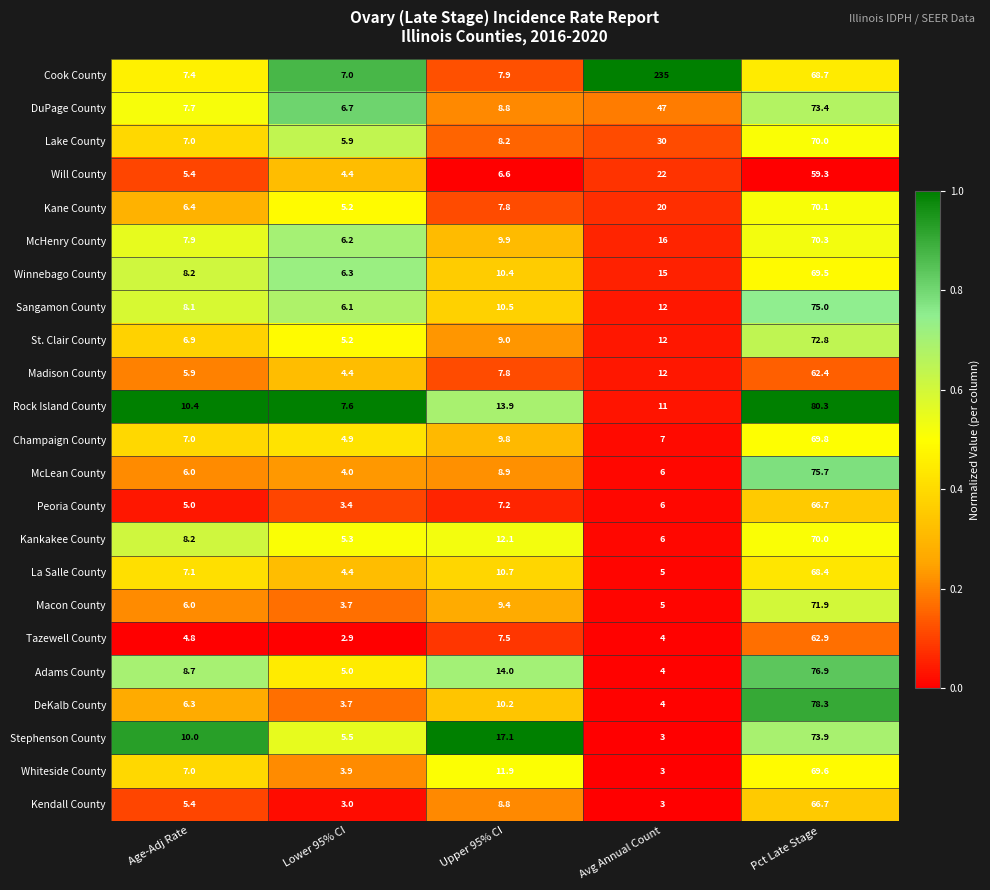

What is the maximum value for St. Clair County?

72.8